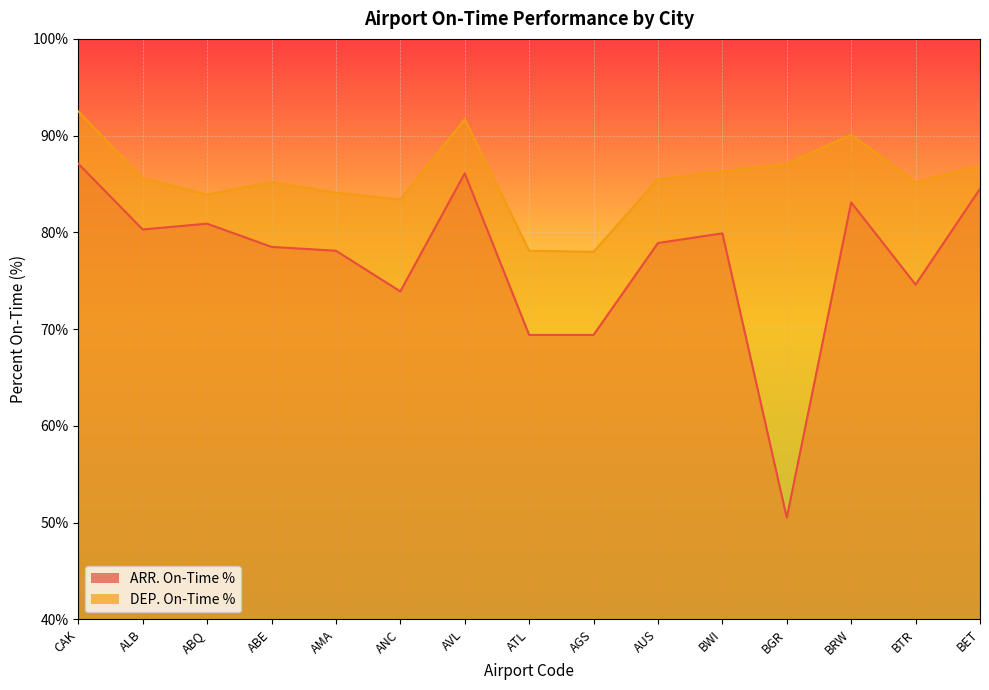

True or false: DEP. On-Time % has more than 0 points higher than both neighbors.

True